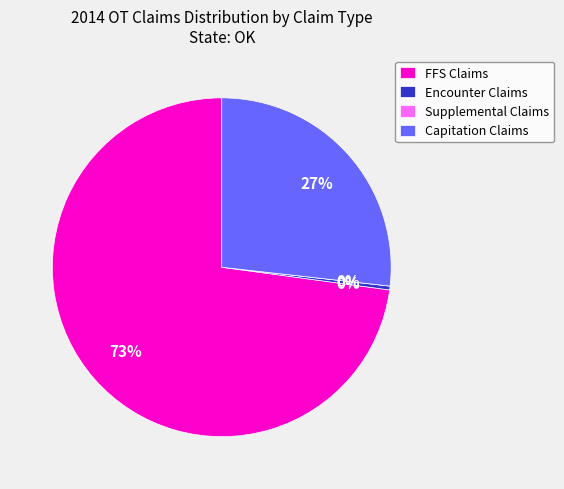

What is the majority slice?

FFS Claims